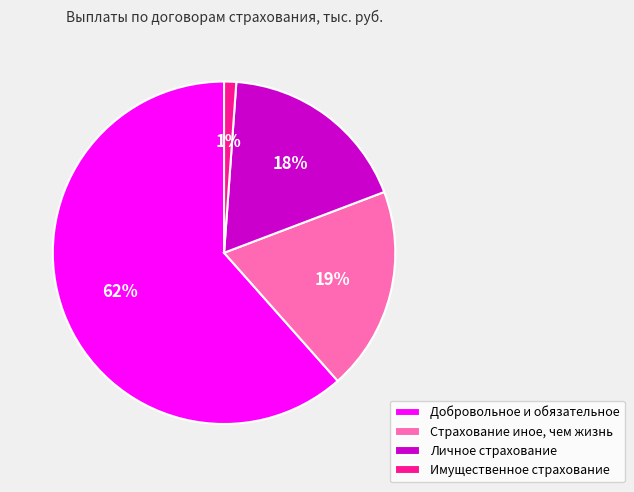

What is the smallest slice in the pie chart?

Имущественное страхование